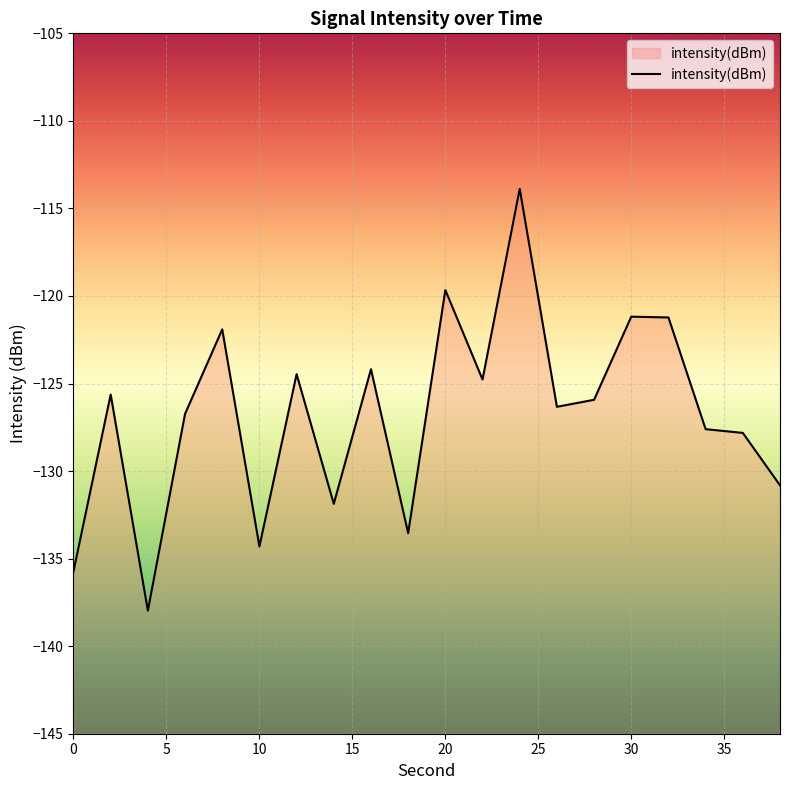

What is the smallest value displayed?

-138.0